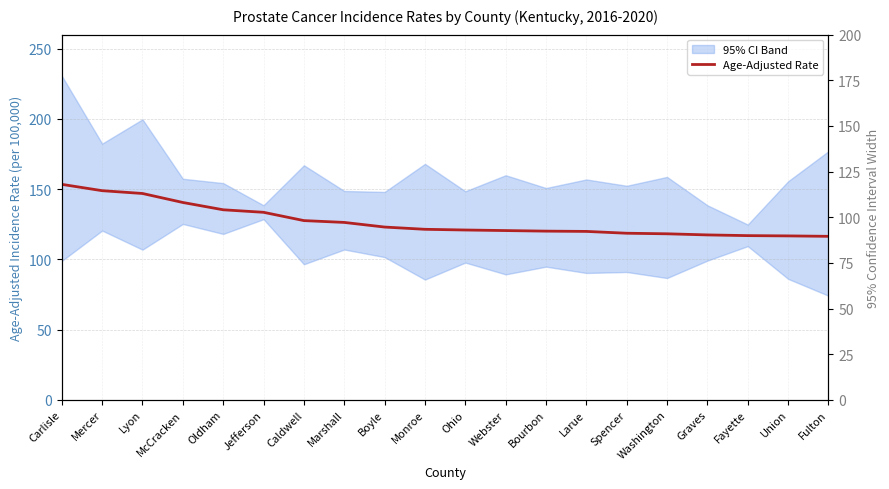

How many values are below 121?

10